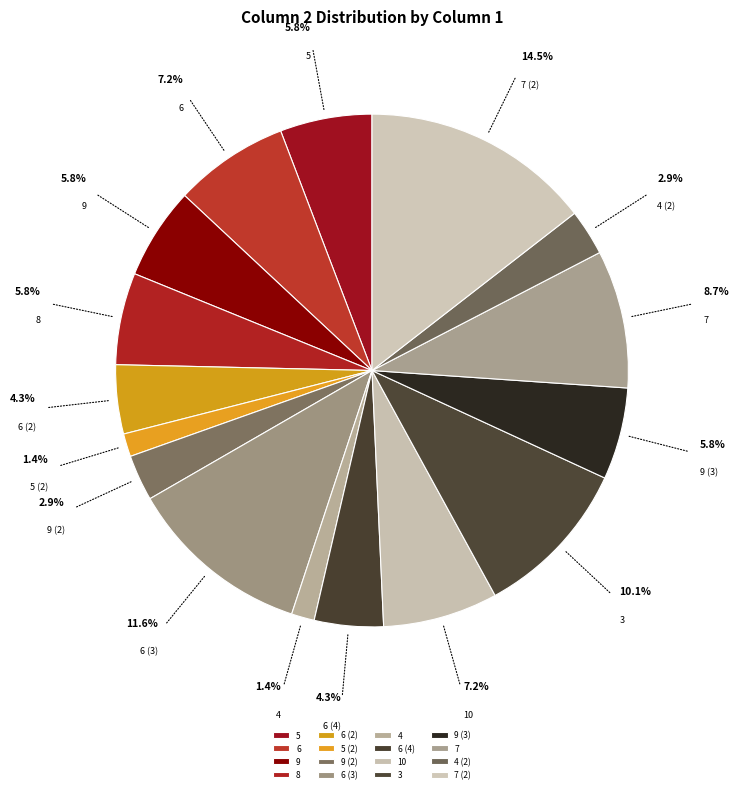

How many segments does this pie chart have?

16